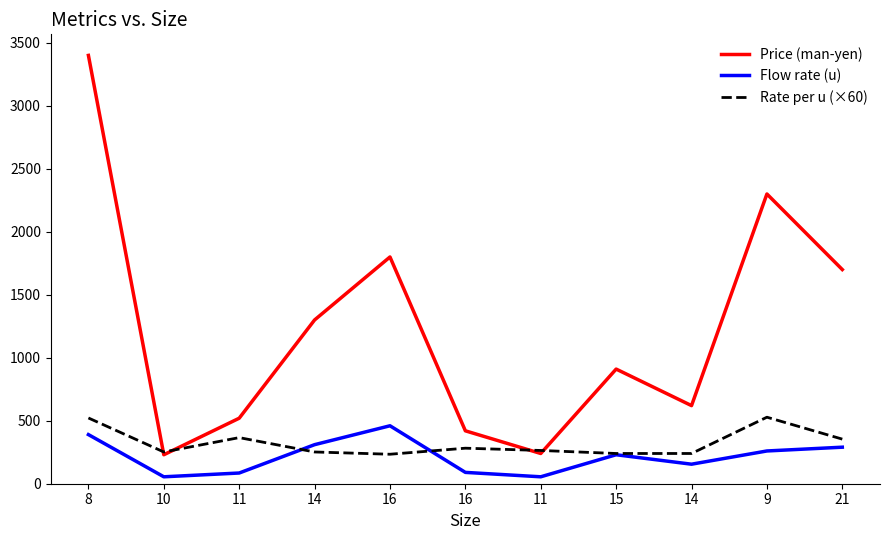

Between 11 and 14, which series saw the biggest shift?

Price (man-yen)